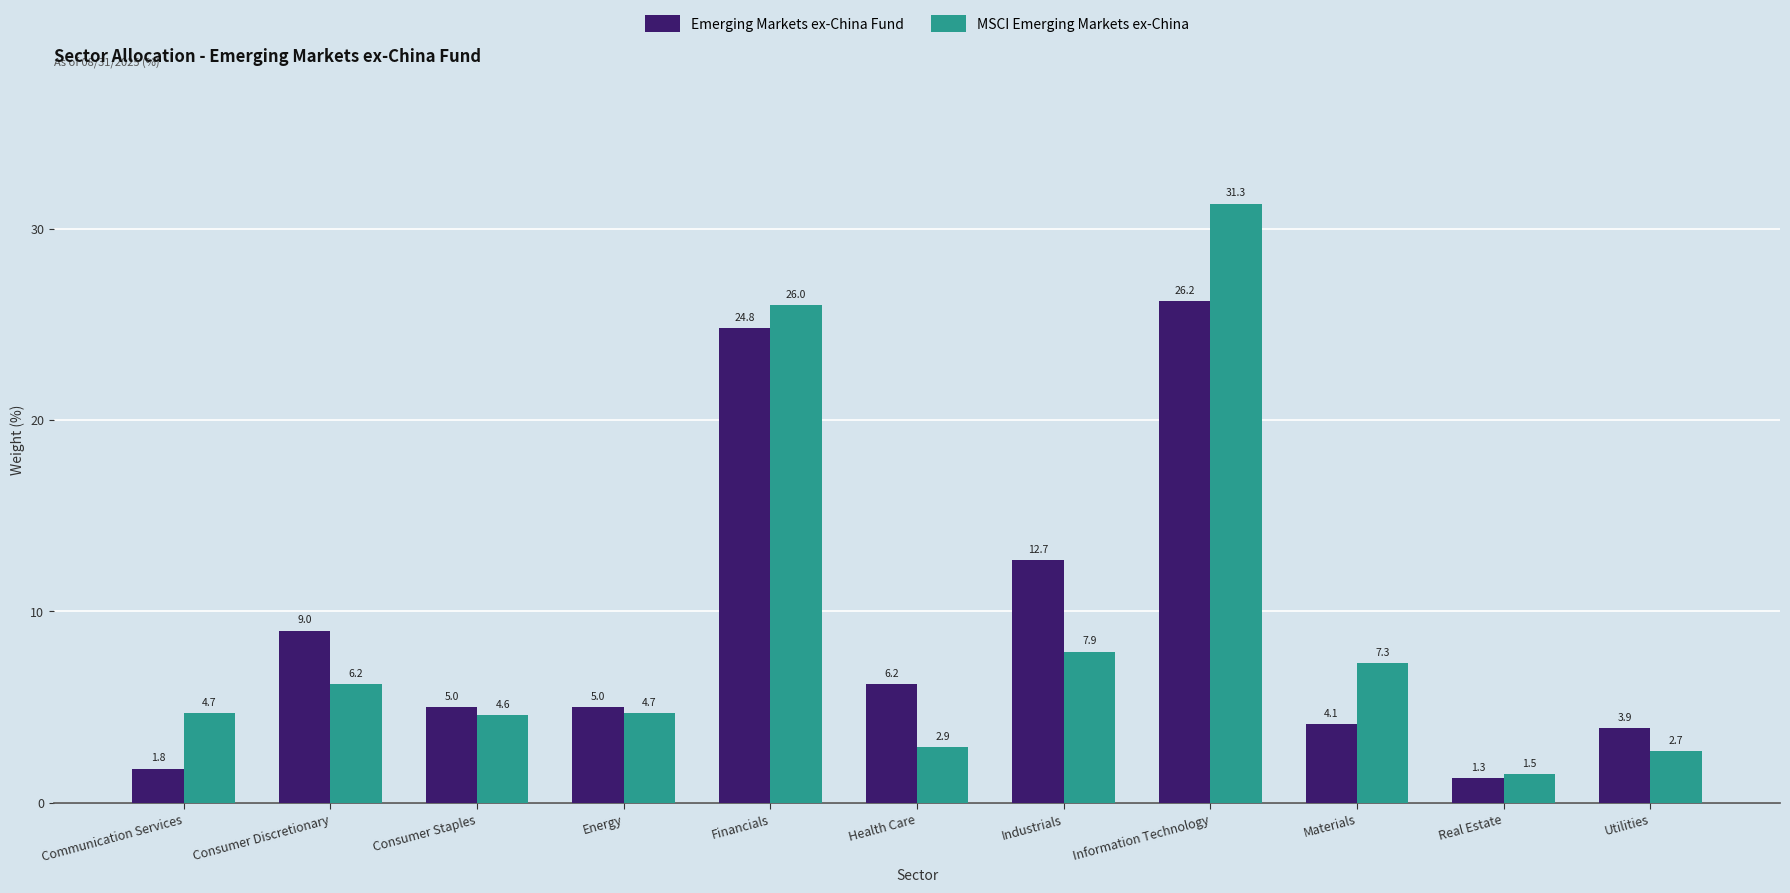

Read the Emerging Markets ex-China Fund value at Materials.

4.1